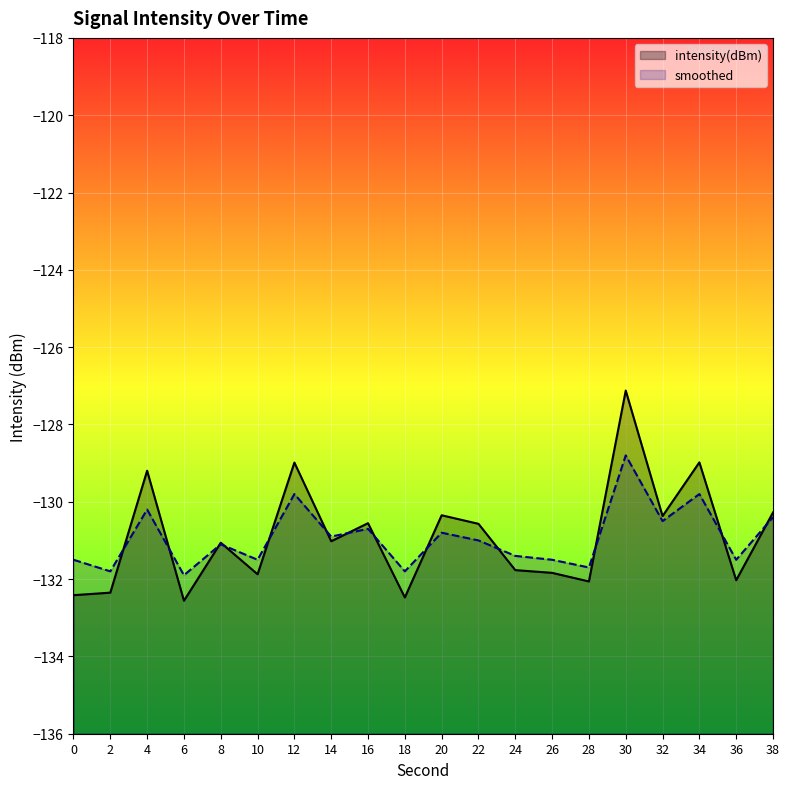

The value of intensity(dBm) at 4 is -129.2. True or false?

True